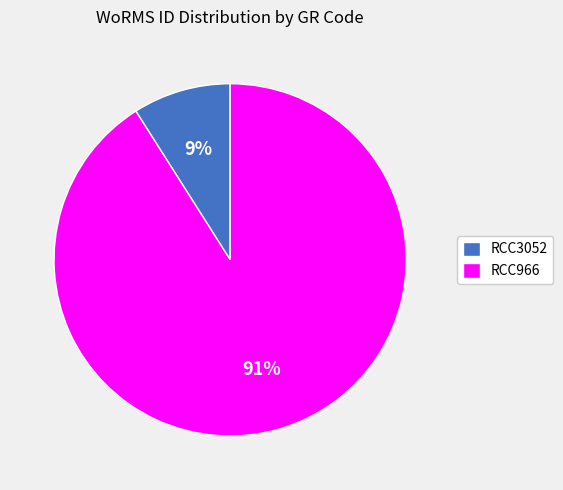

Is the sum of RCC3052 and RCC966 greater than half?

Yes